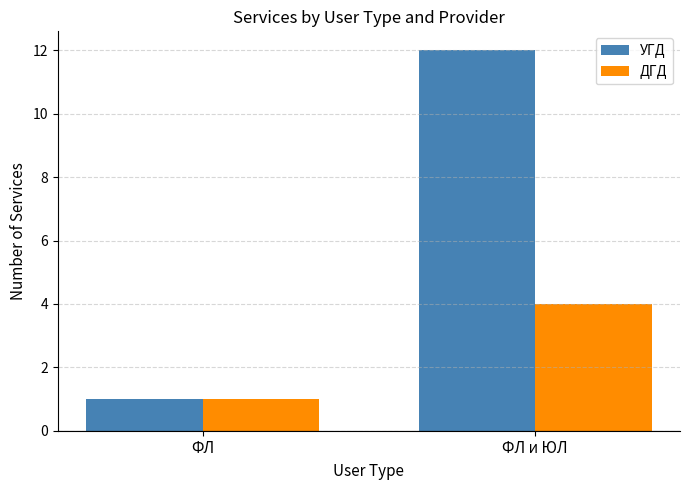

The ДГД series shows 4 at ФЛ и ЮЛ. True or false?

True